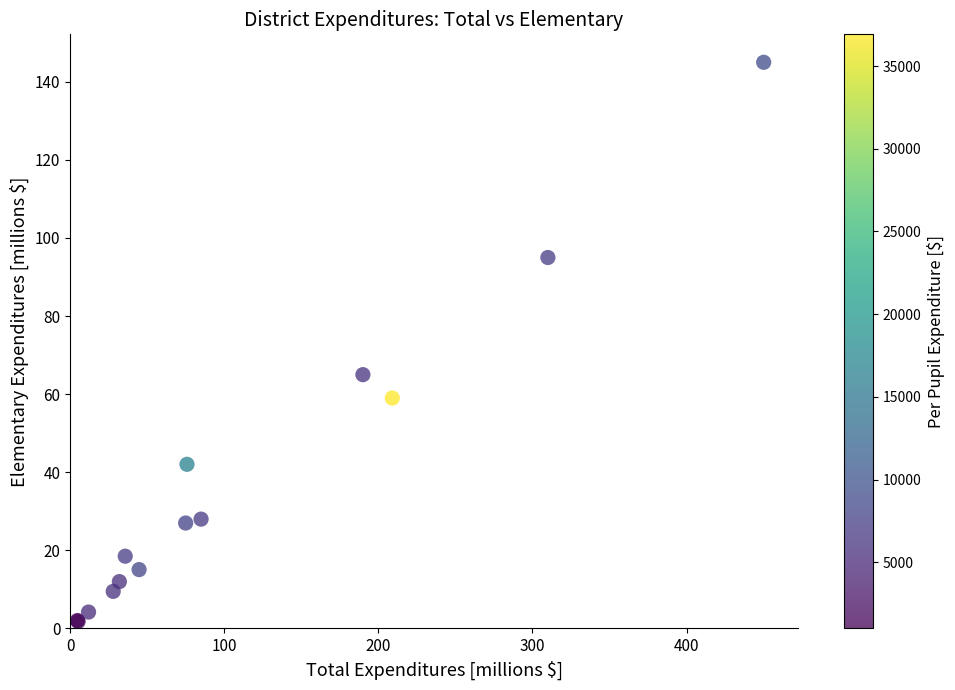

What Y value in the scatter plot is closest to 73?

65.0